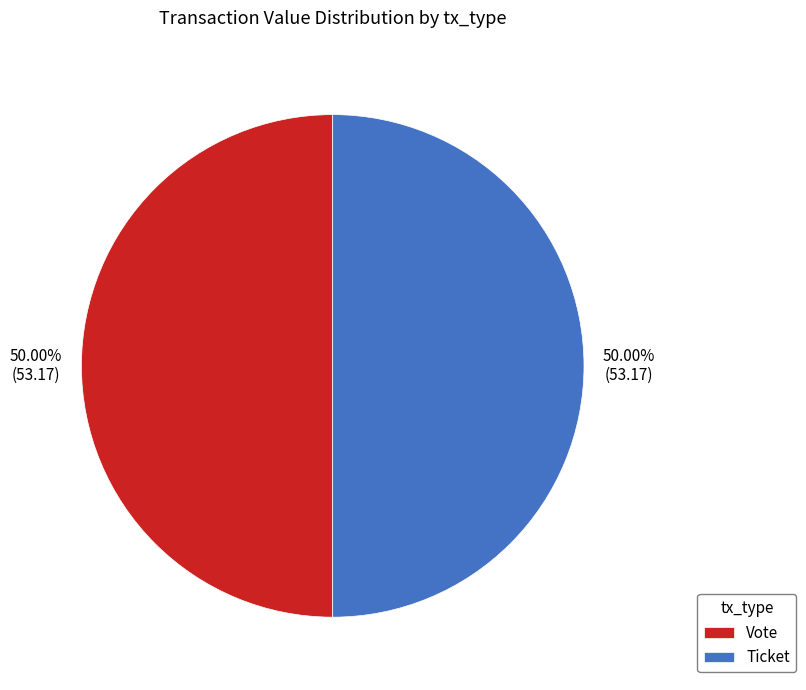

Is the sum of Ticket and Vote greater than half?

Yes